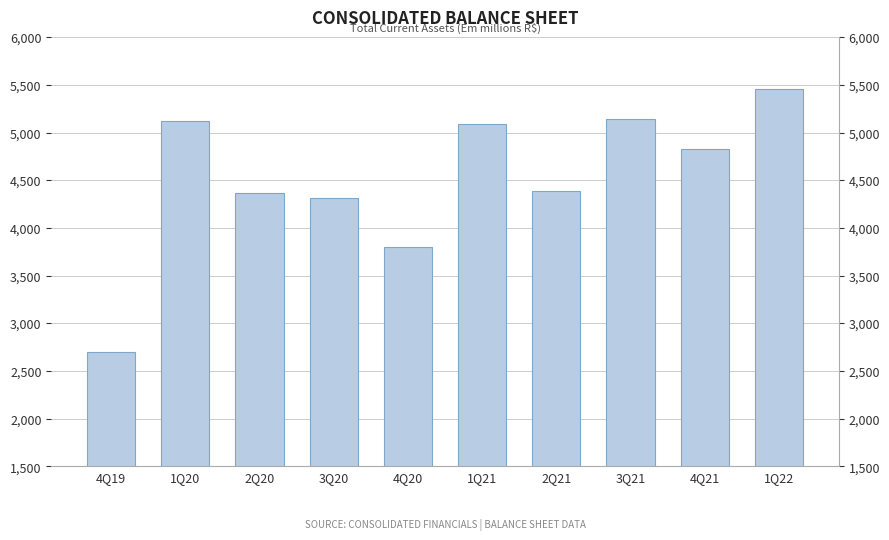

Does the chart contain any negative values?

No